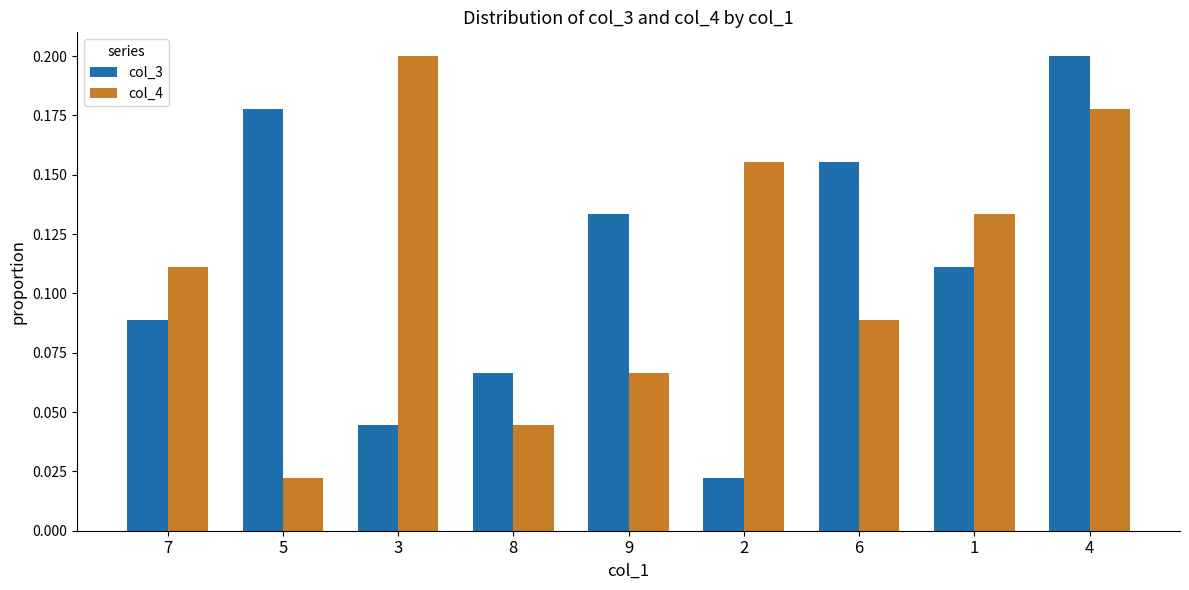

Between 5 and 4, which series saw the biggest shift?

col_4